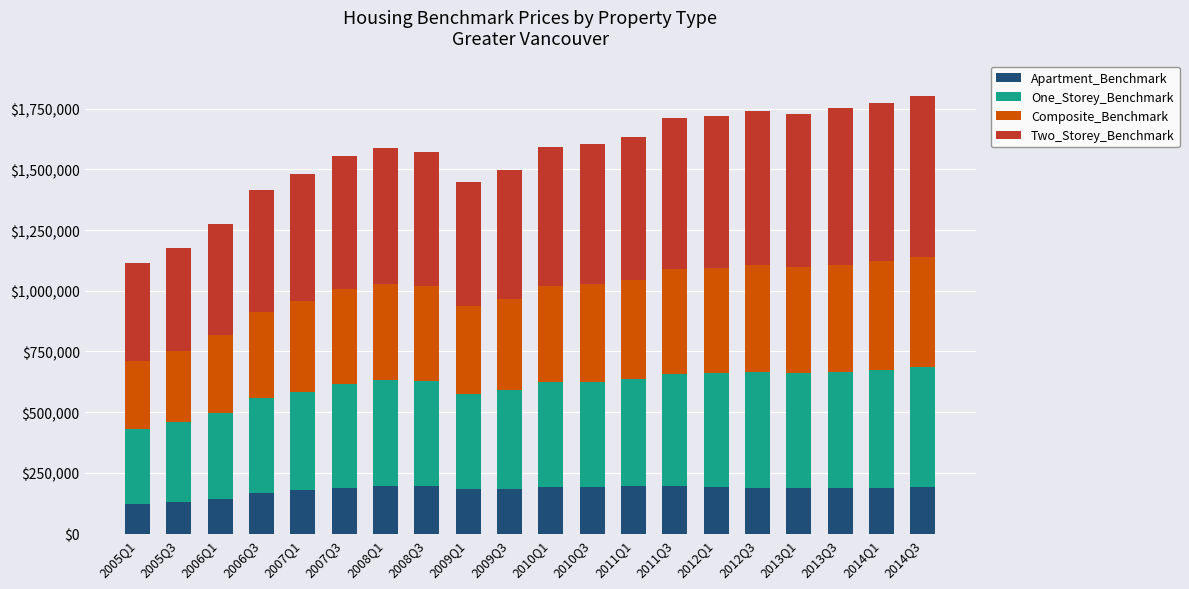

What is the total value across all series at 2006Q3?

1415100